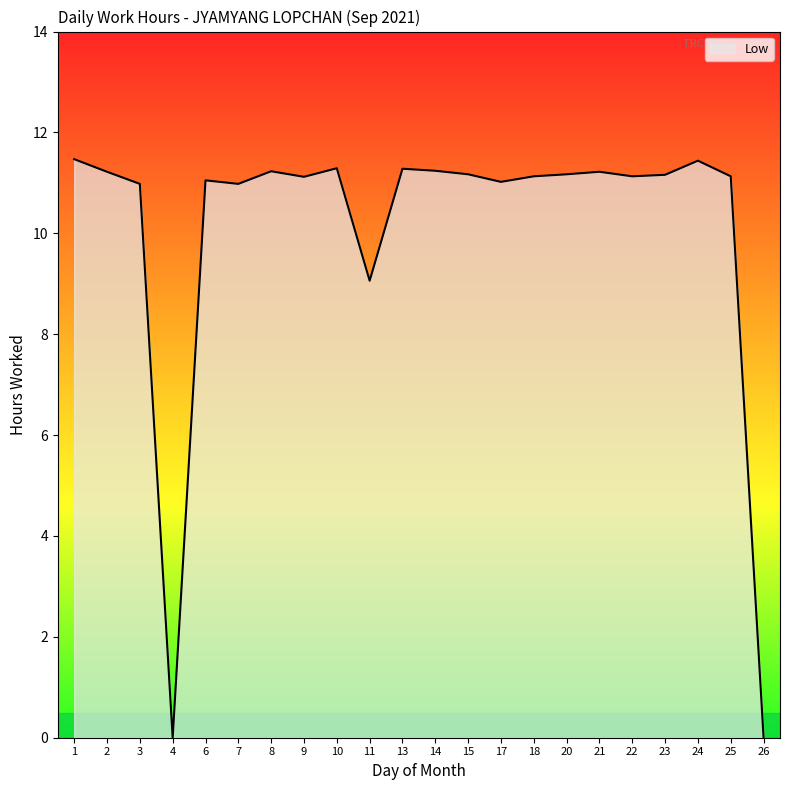

At which label is the value closest to 5?

11